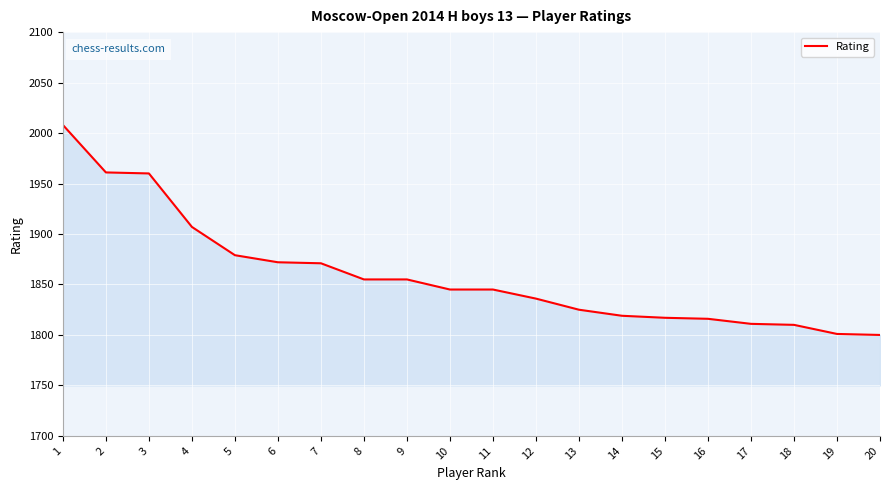

What is the difference between the values at 10 and 18?

35